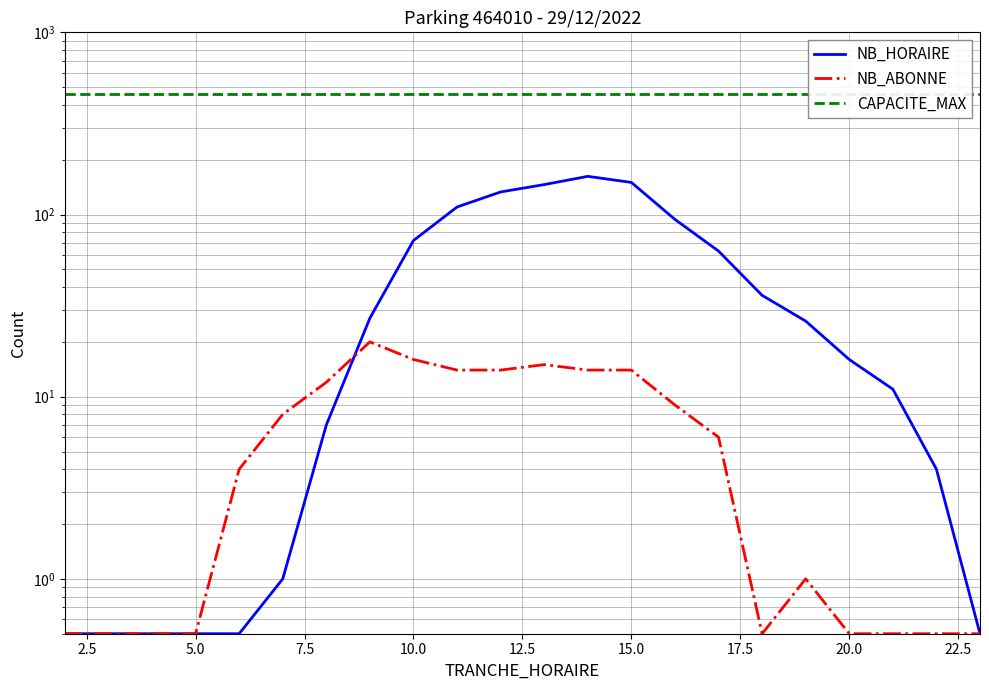

How many interior local valleys does the NB_ABONNE series have?

1